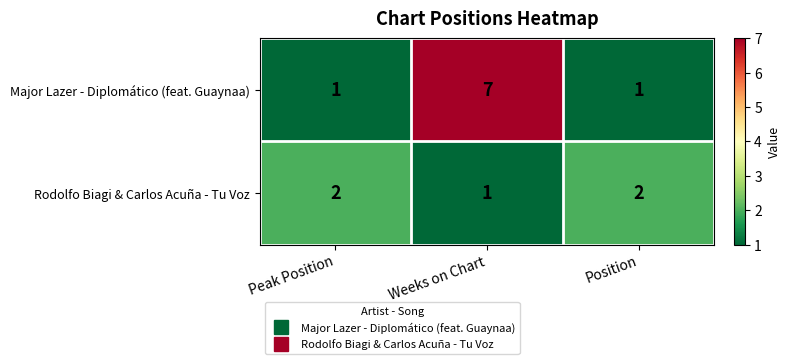

What is the sum of all Major Lazer - Diplomático (feat. Guaynaa) values?

9